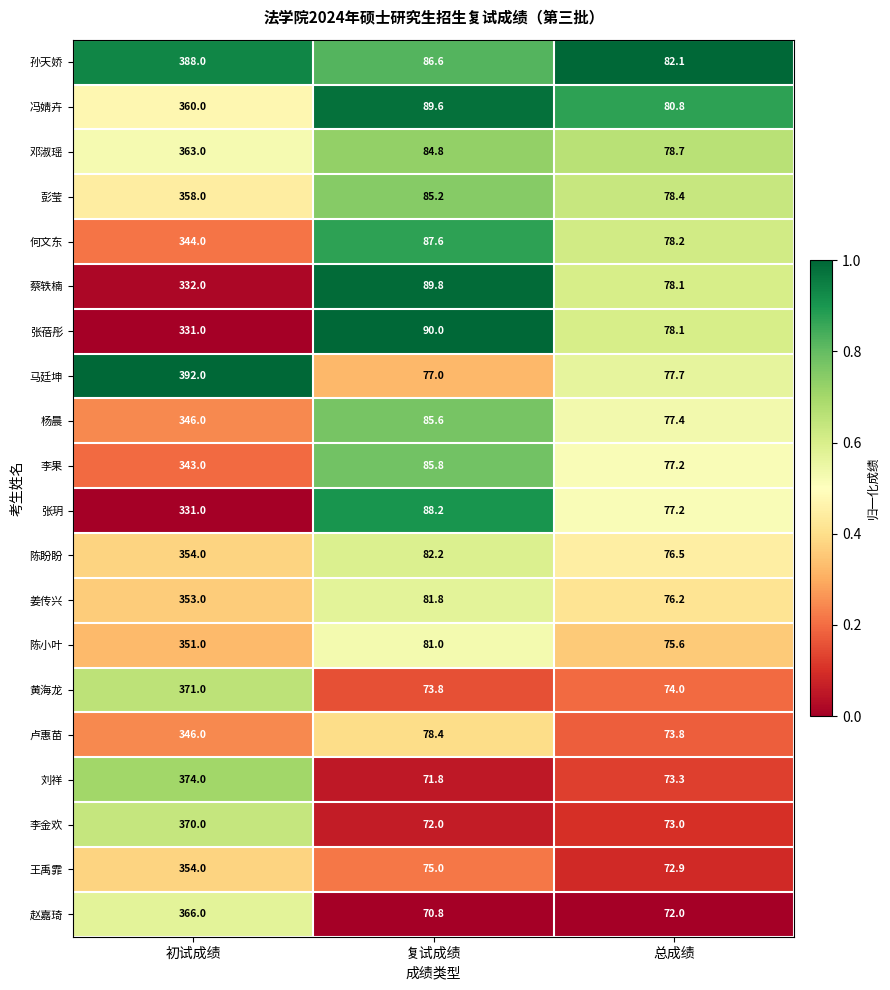

What is the minimum value for 孙天娇?

82.1